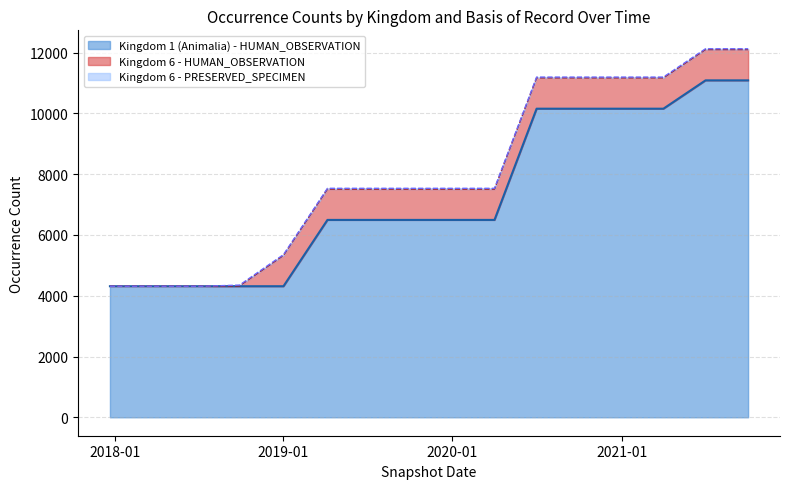

True or false: Kingdom 6 - HUMAN_OBSERVATION has more than 0 interior local peaks.

False